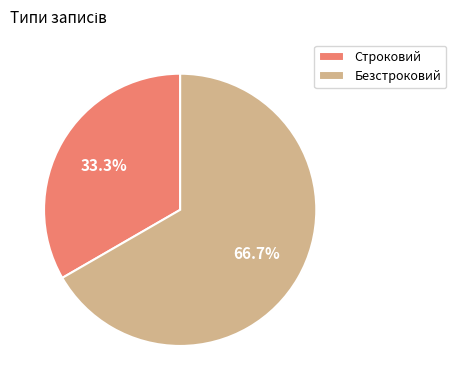

Rank the categories by value from lowest to highest.

Строковий, Безстроковий